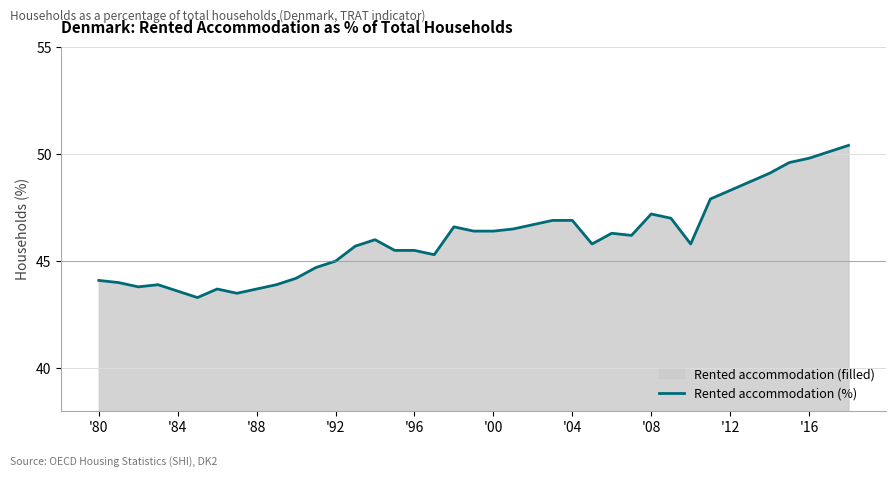

Count the number of categories in the chart.

39